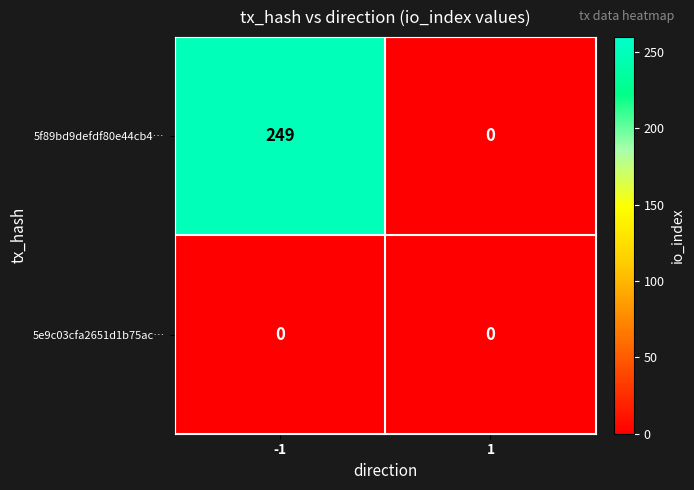

Which series has the largest total across all categories?

5f89bd9defdf80e44cb4…